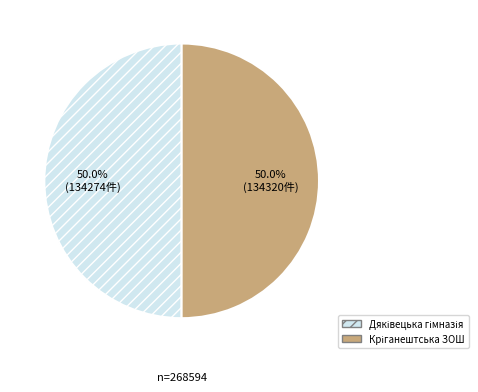

Which slice is the smallest?

Дяківецька гімназія